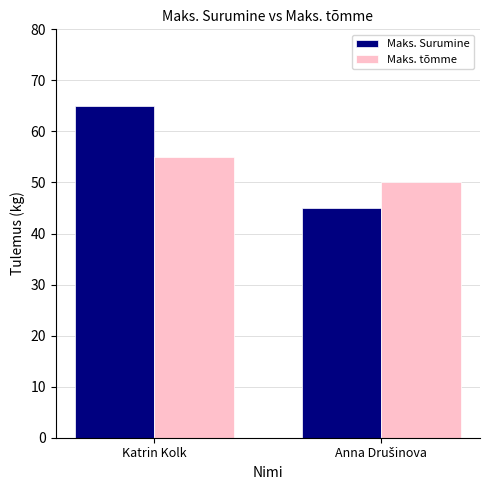

At which category is the sum across all series the highest?

Katrin Kolk